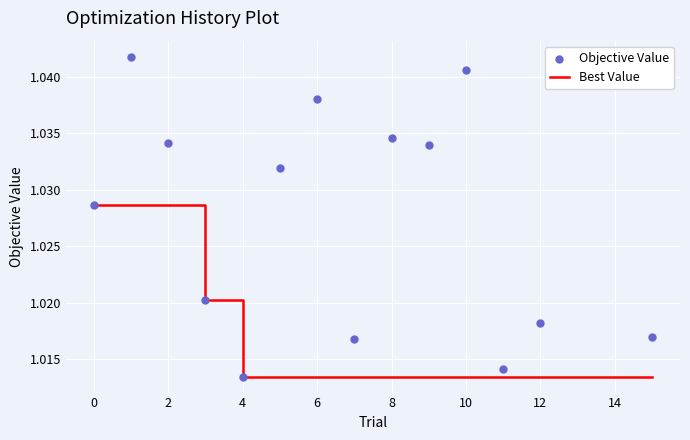

What are all the series names shown in the legend?

Best Value, Objective Value